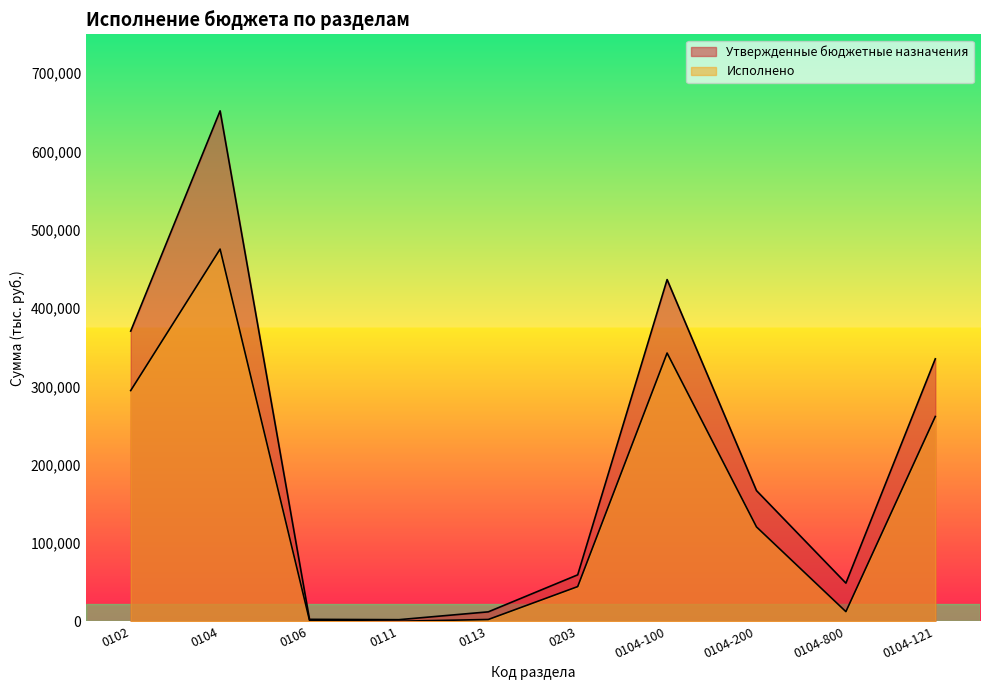

How many distinct data groups are displayed?

2